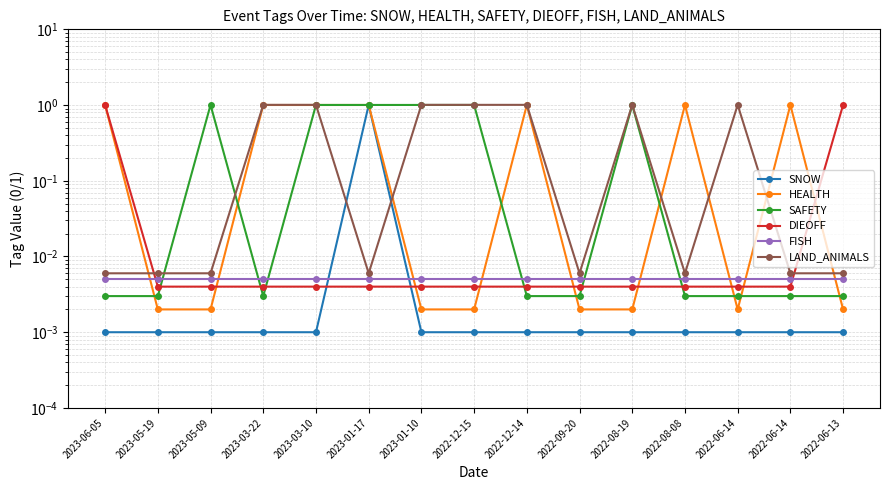

How many interior local peaks does the HEALTH series have?

3